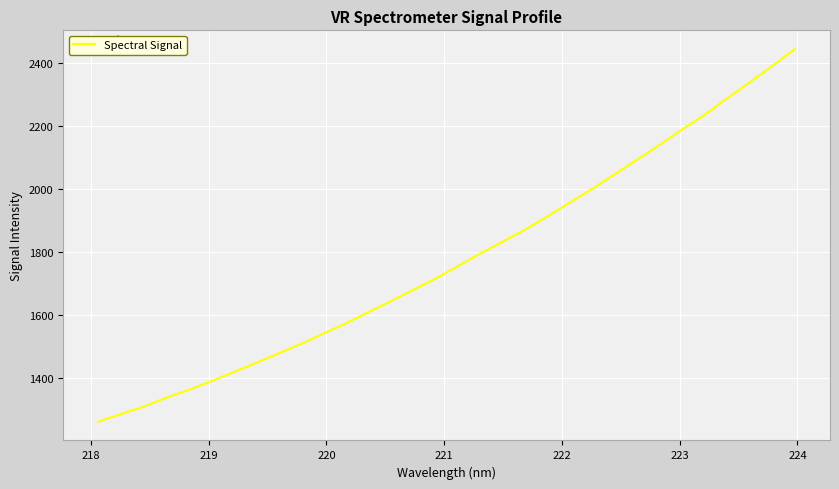

What is the smallest value displayed?

1260.6